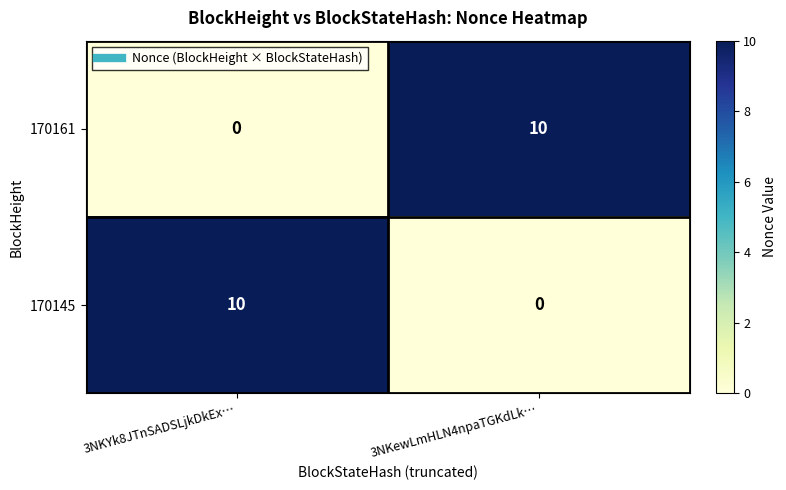

The value of 170161 at 3NKYk8JTnSADSLjkDkEx… is 0. True or false?

True